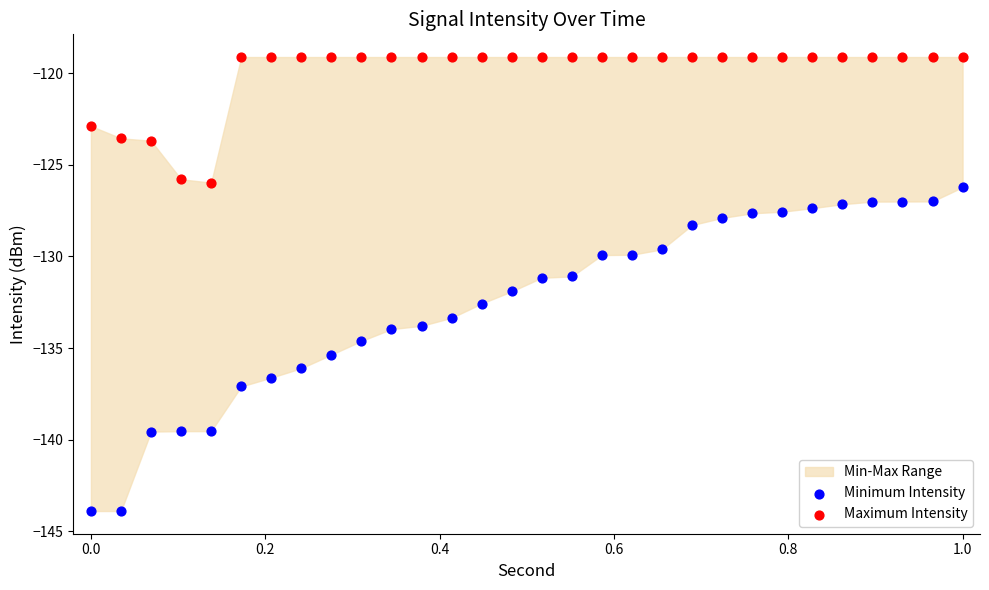

Which series reaches the minimum Y coordinate?

Minimum Intensity